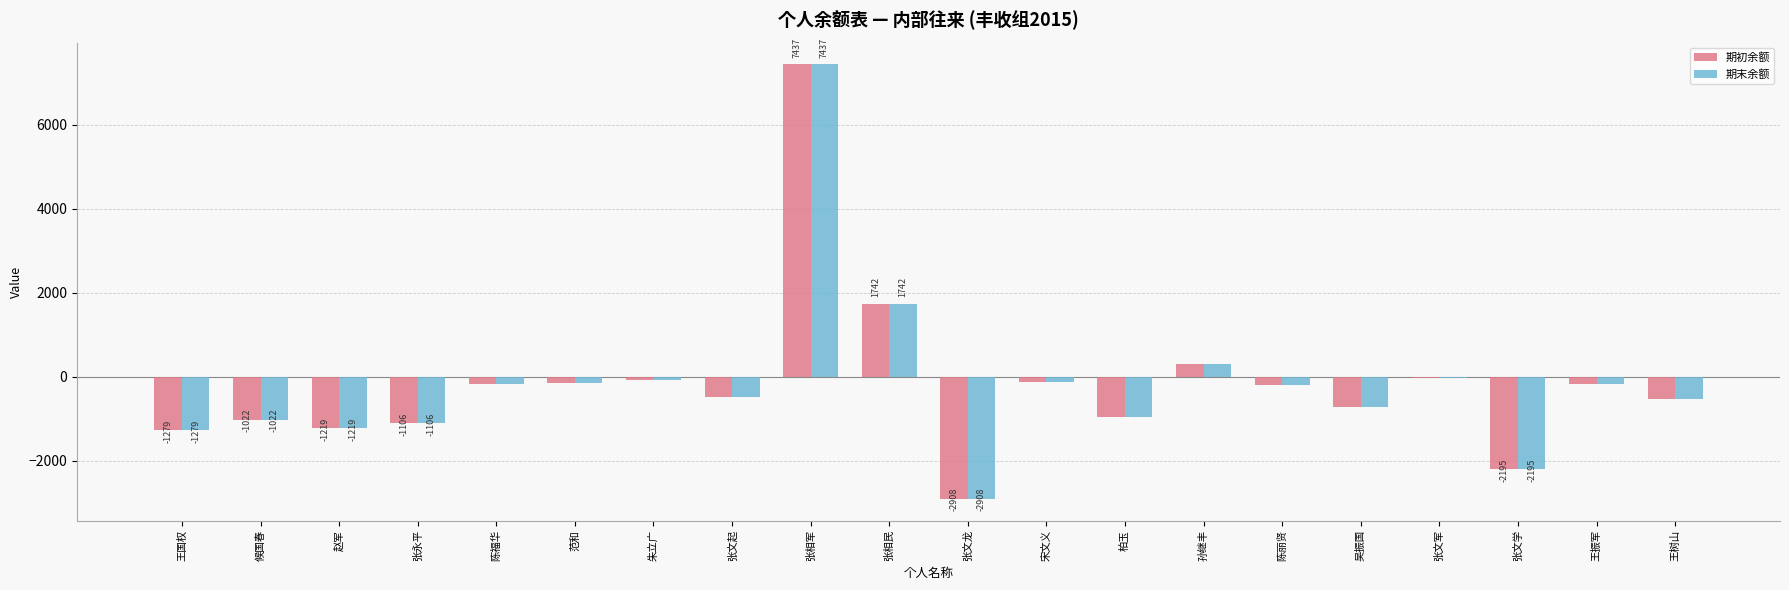

What is the approximate value of 期初余额 at 张文军?

-42.0